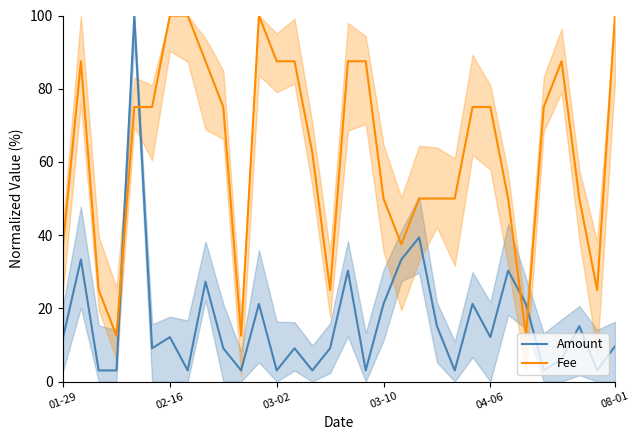

List the series in order of their overall mean, lowest first.

Amount, Fee